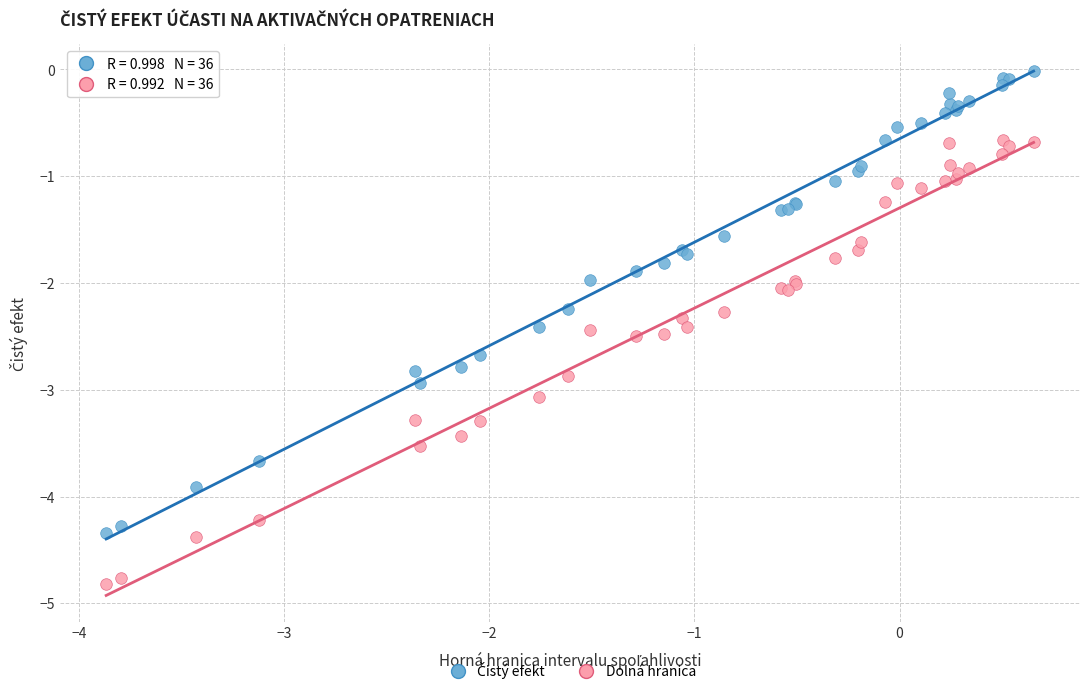

What is the X range (max minus min) for the scatter plot?

4.5